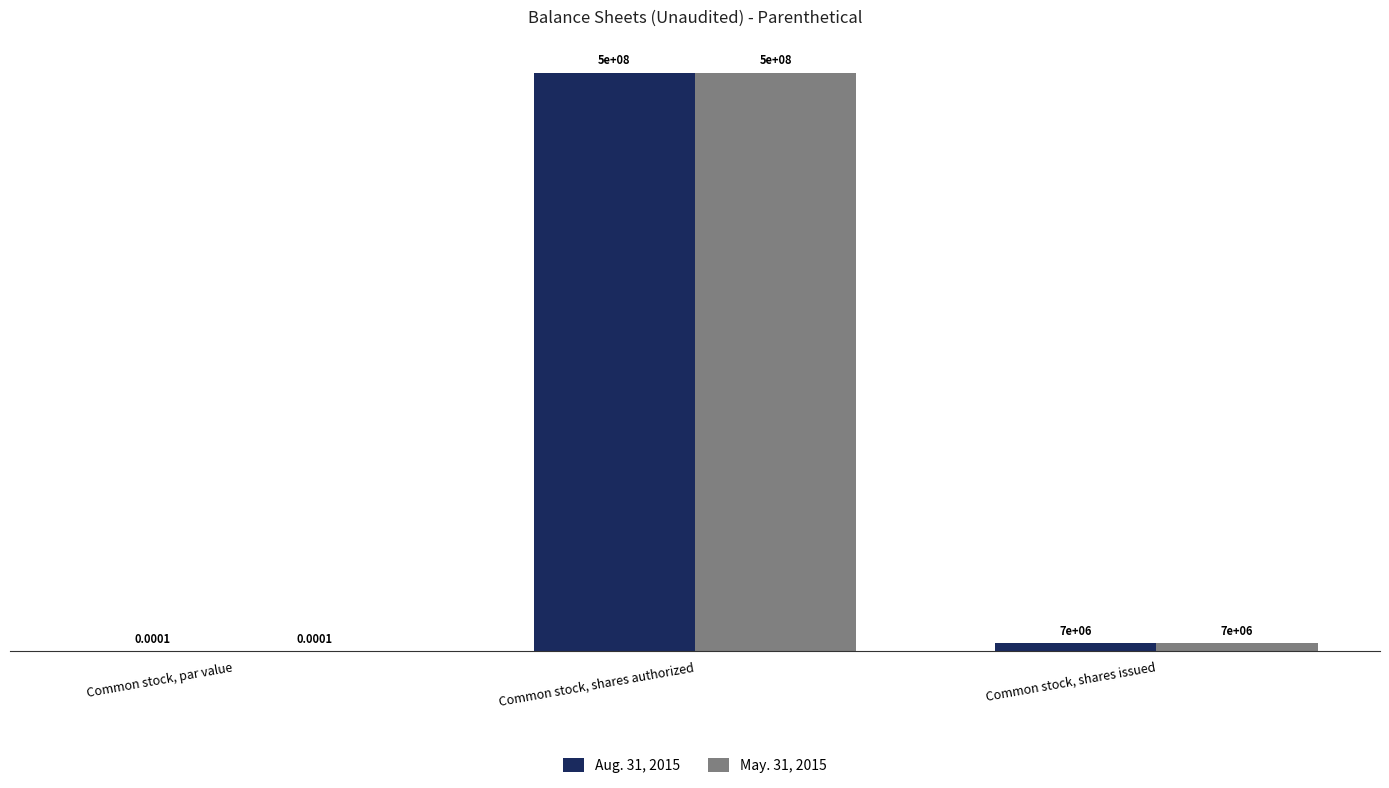

What is the total value across all series at Common stock, shares authorized?

1000000000.0